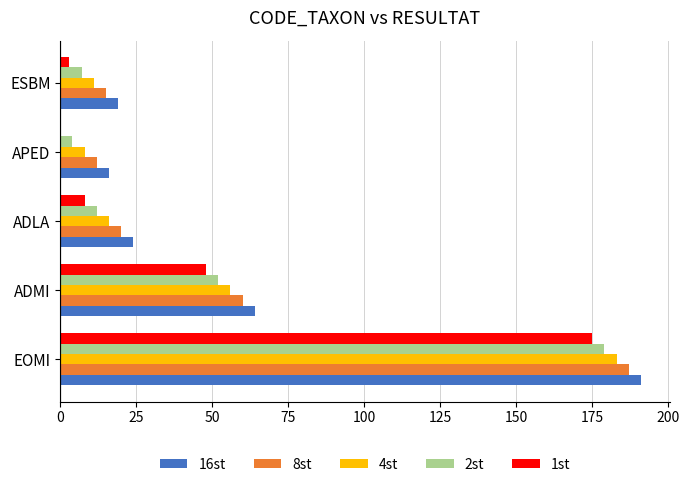

The 1st series shows 21 at ADMI. True or false?

False